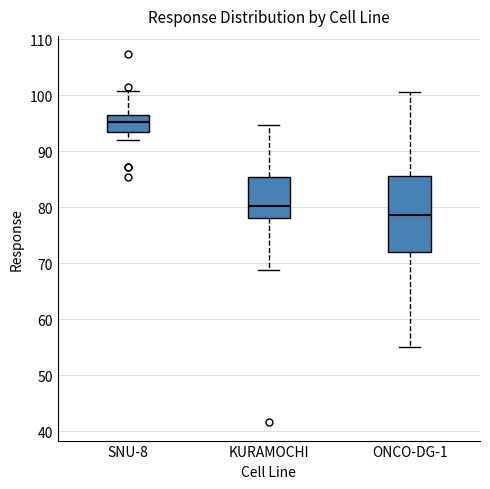

Where does the median line of the box for KURAMOCHI sit on the y-axis? The values are not printed on the chart, so give them approximately, as read against the axis.

80